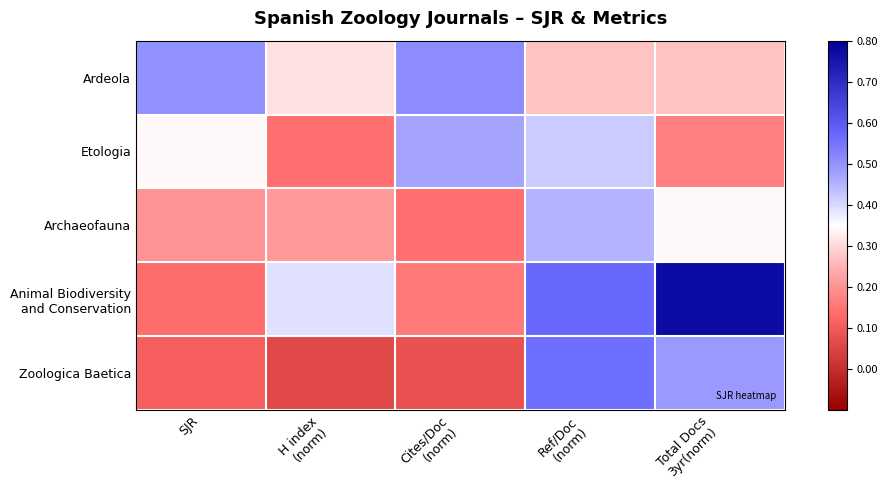

Rank the series at Cites/Doc (norm) from lowest to highest value.

Zoologica Baetica, Archaeofauna, Animal Biodiversity and Conservation, Etologia, Ardeola